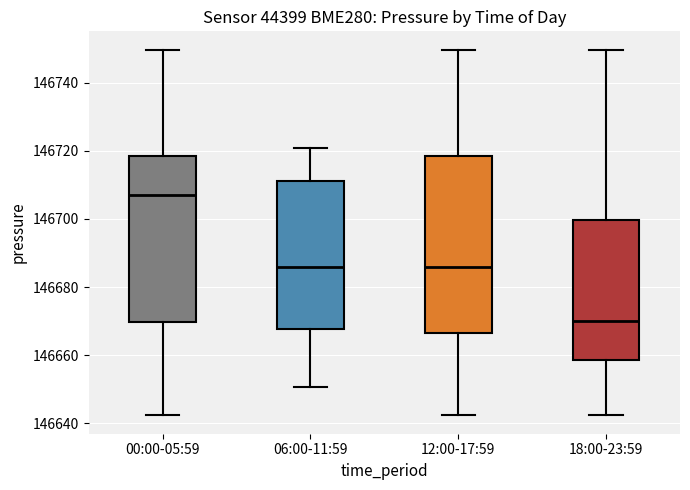

Where does the lower whisker of the box for 18:00-23:59 end on the y-axis? The values are not printed on the chart, so give them approximately, as read against the axis.

146642